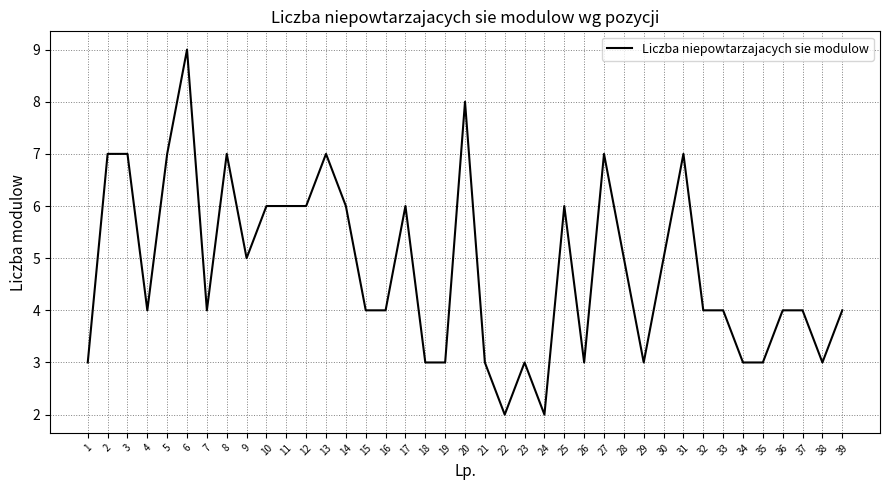

What is the difference between the maximum and minimum values?

7